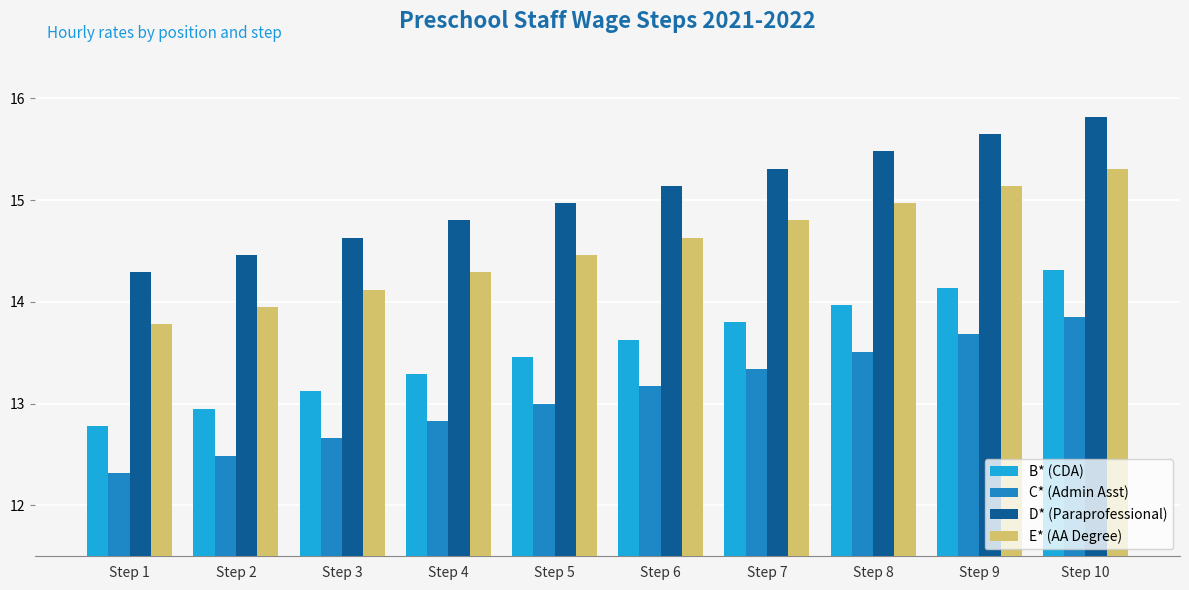

Where does the D* (Paraprofessional) series first go above 15?

Step 6